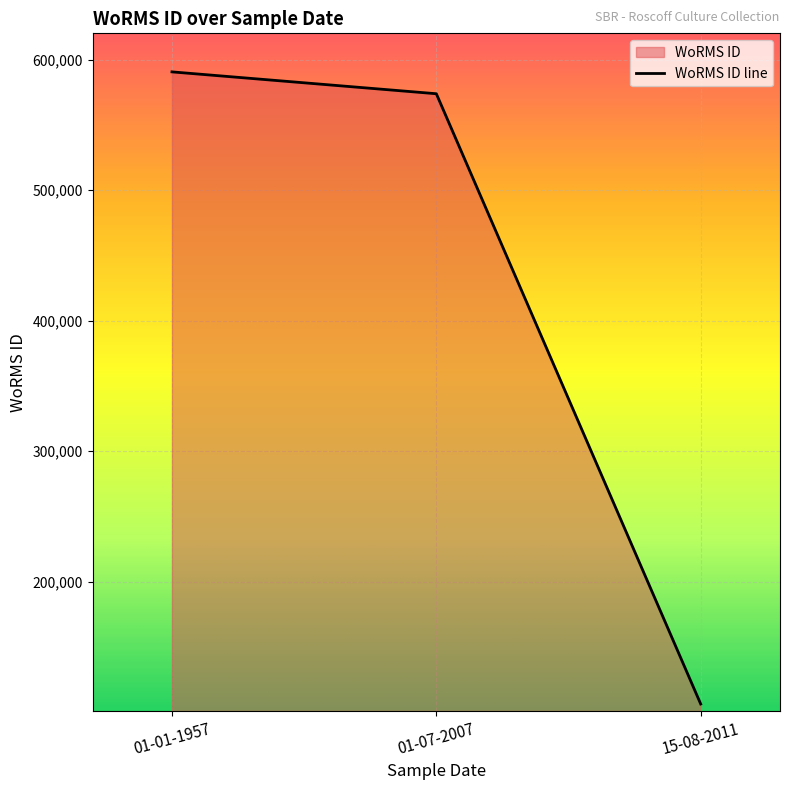

Reading right to left, list all the values displayed in this chart.

15-08-2011=106287	01-07-2007=573819	01-01-1957=590566